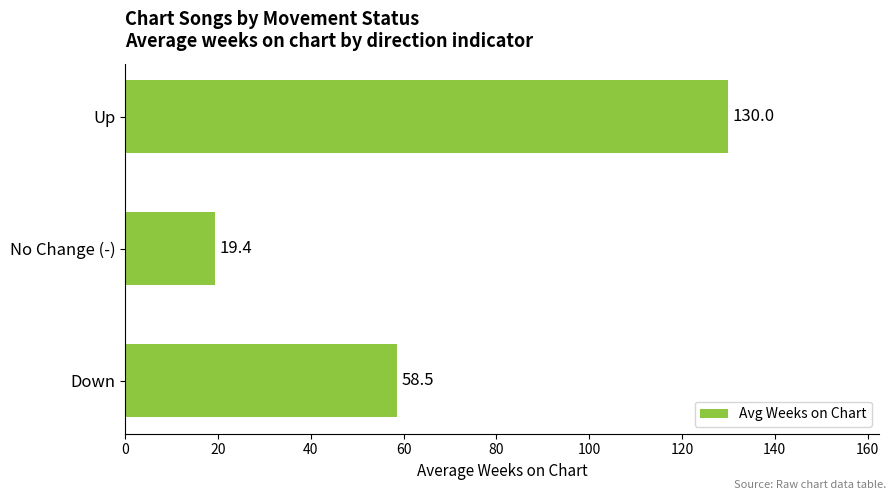

Read the value at No Change (-).

19.4